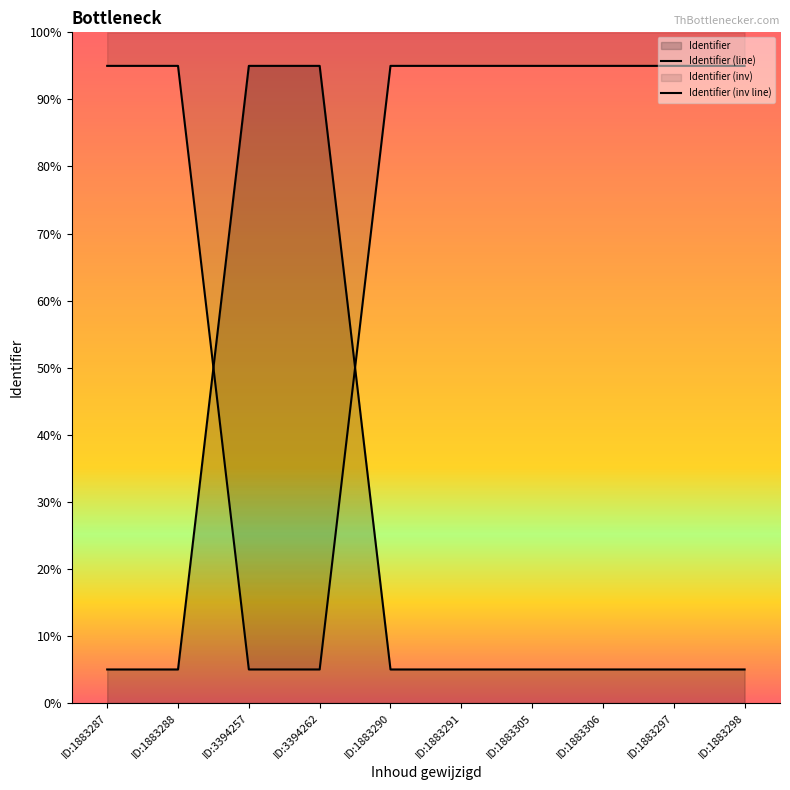

What is the difference between the maximum and minimum values?

90.0